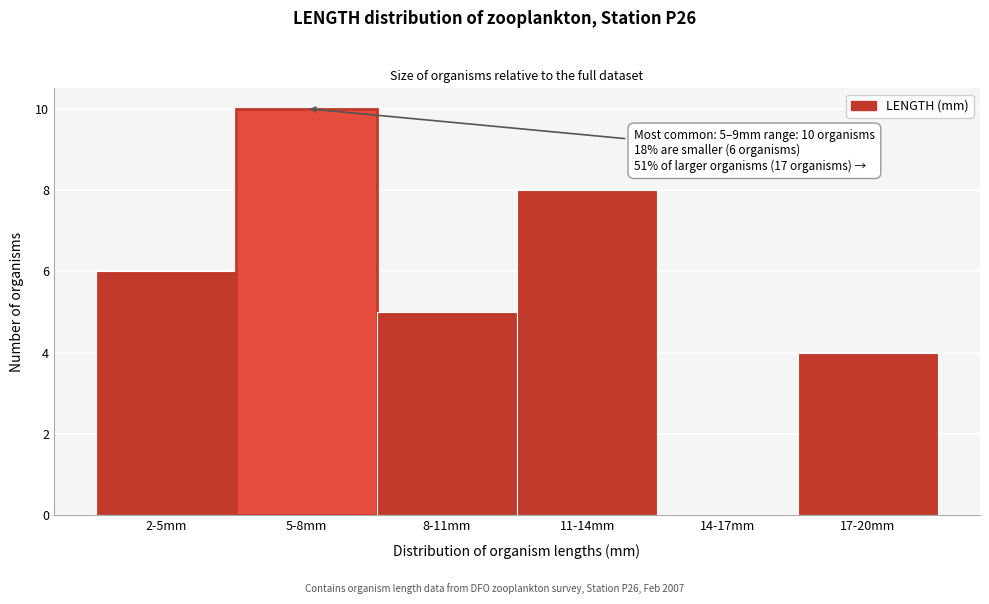

Reading right to left, extract all data points from this chart.

17-20mm=4	14-17mm=0	11-14mm=8	8-11mm=5	5-8mm=10	2-5mm=6